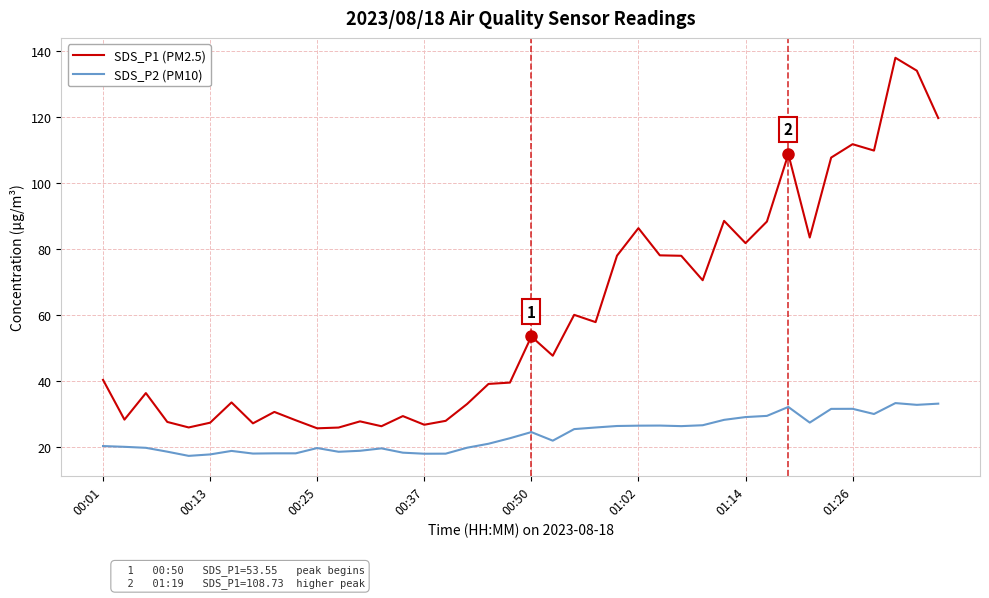

True or false: SDS_P2 (PM10) and SDS_P1 (PM2.5) intersect in this chart.

False